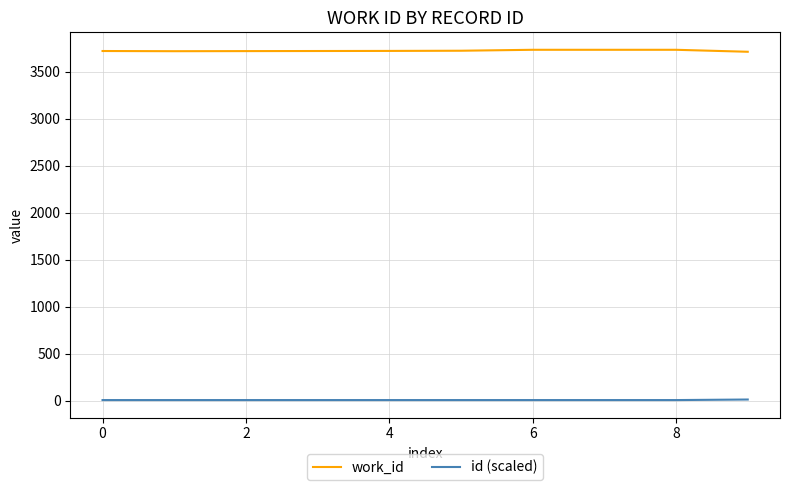

What is the difference between the maximum and minimum values in the id (scaled) series?

5.9